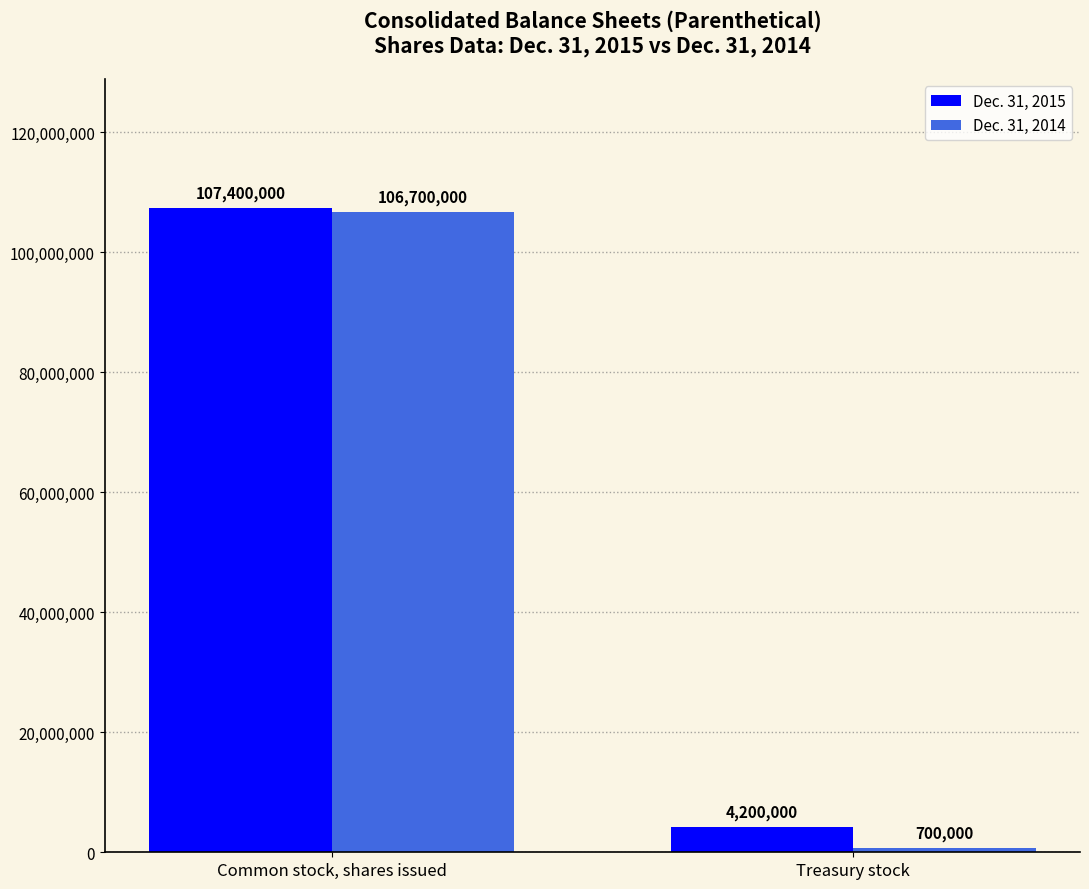

What is the average value of the Dec. 31, 2015 series?

55800000